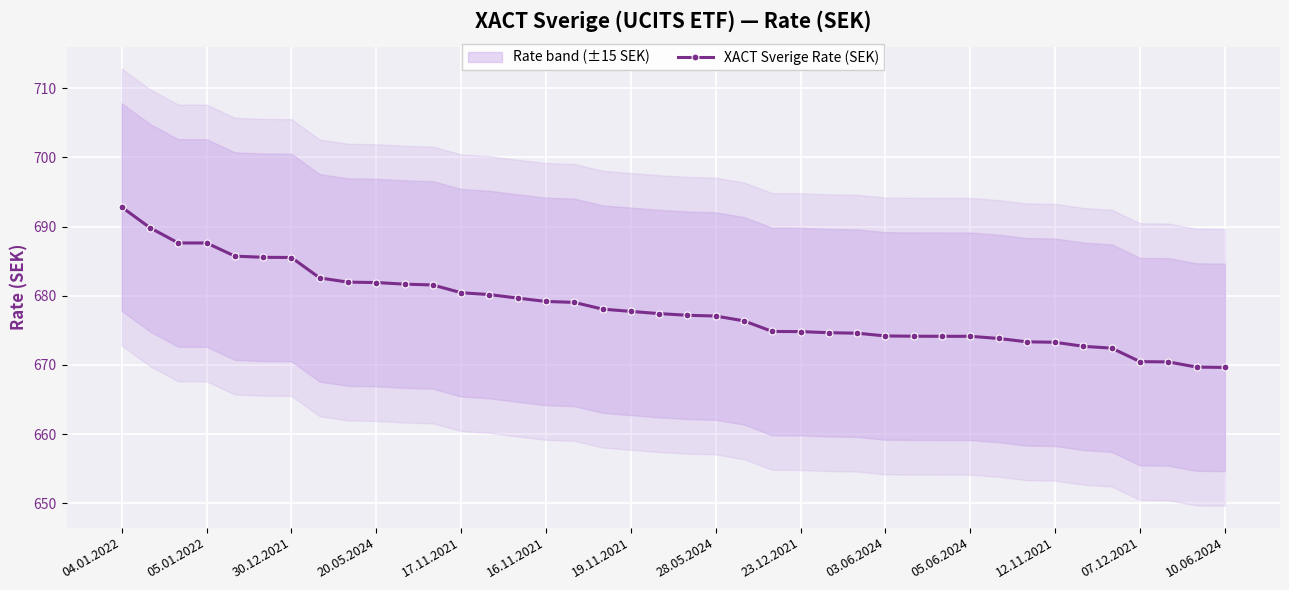

What is the value of the 40th point from the left?

669.6